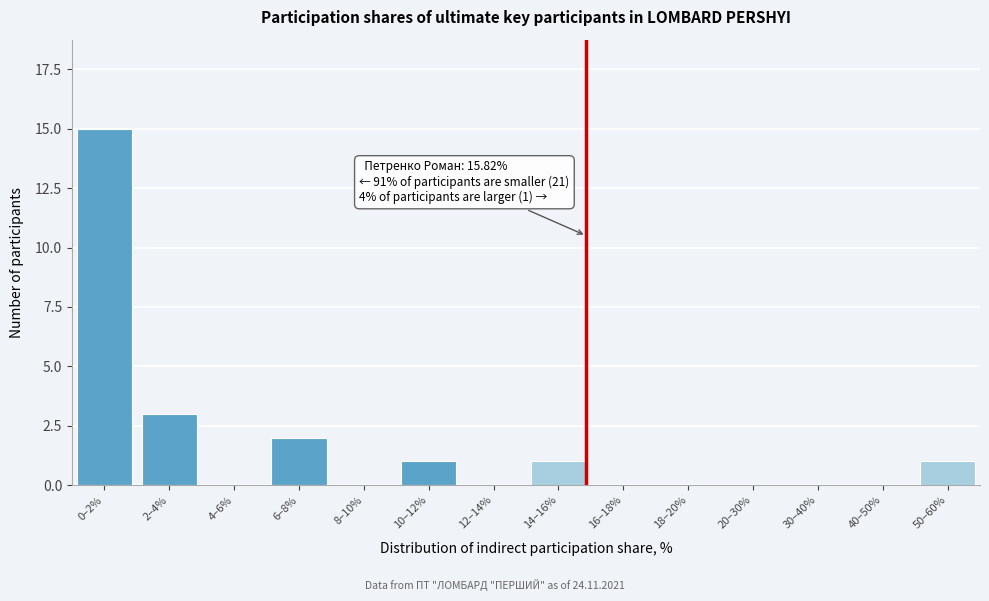

Reading left to right, list all the values displayed in this chart.

0–2%=15	2–4%=3	4–6%=0	6–8%=2	8–10%=0	10–12%=1	12–14%=0	14–16%=1	16–18%=0	18–20%=0	20–30%=0	30–40%=0	40–50%=0	50–60%=1